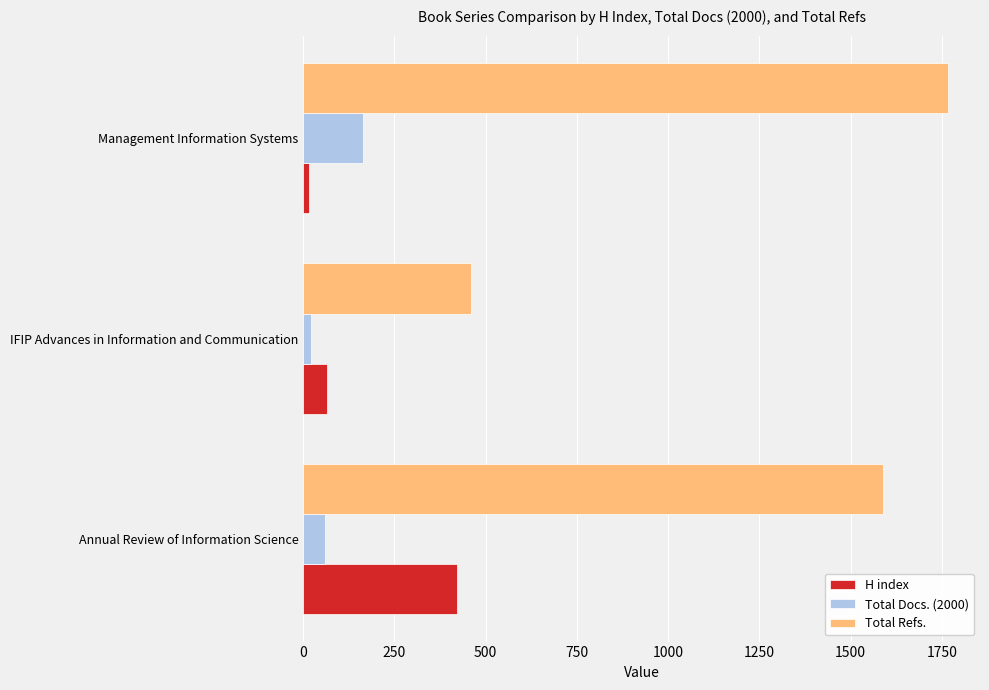

What is the greatest value displayed?

1766